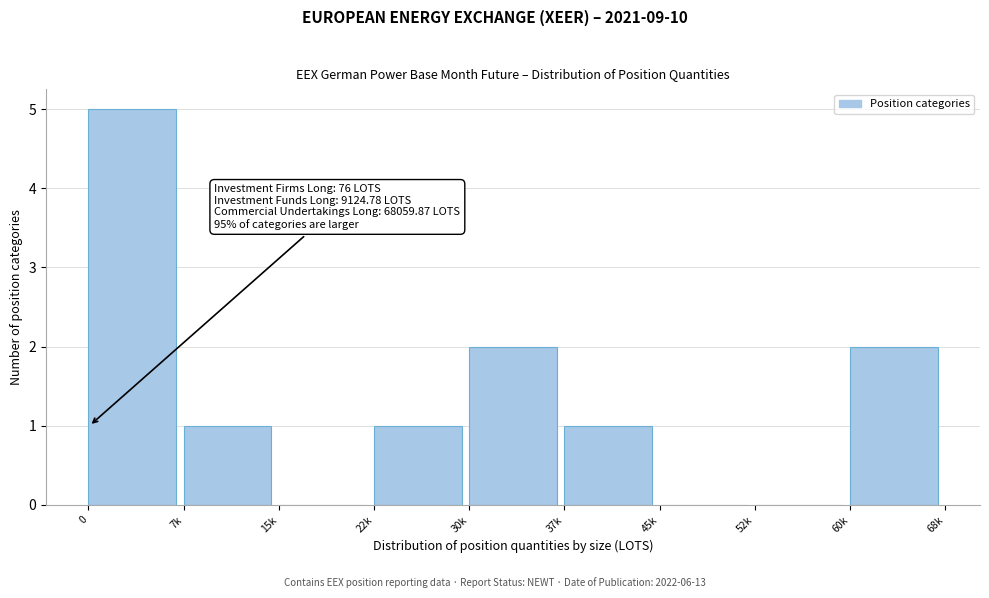

Reading right to left, extract all data points from this chart.

60k=2	52k=0	45k=0	37k=1	30k=2	22k=1	15k=0	7k=1	0=5